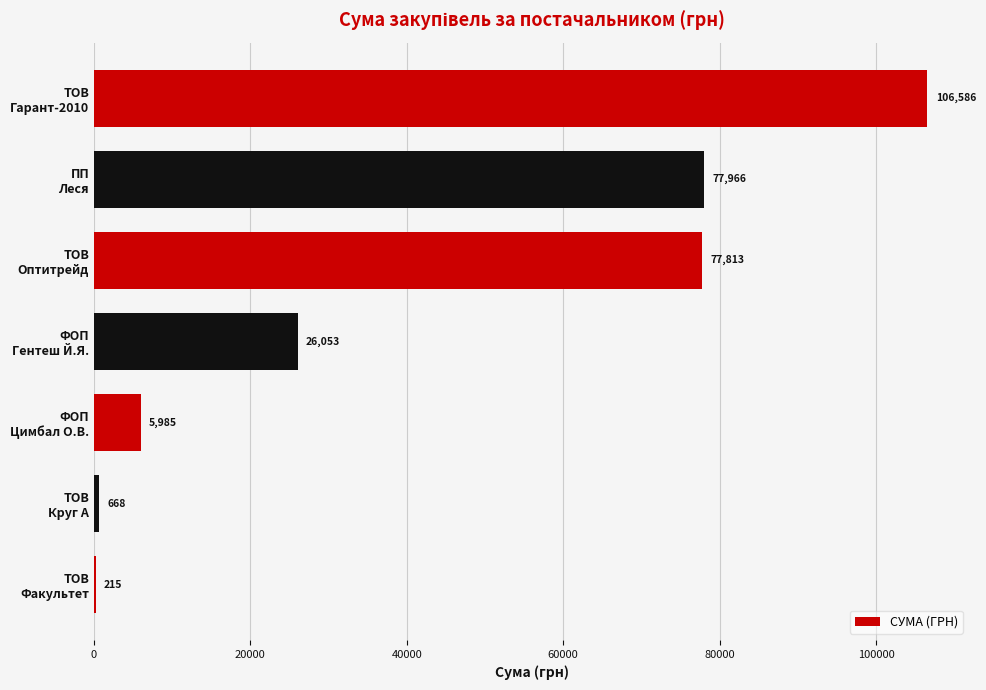

What is the maximum value shown in the chart?

106586.3